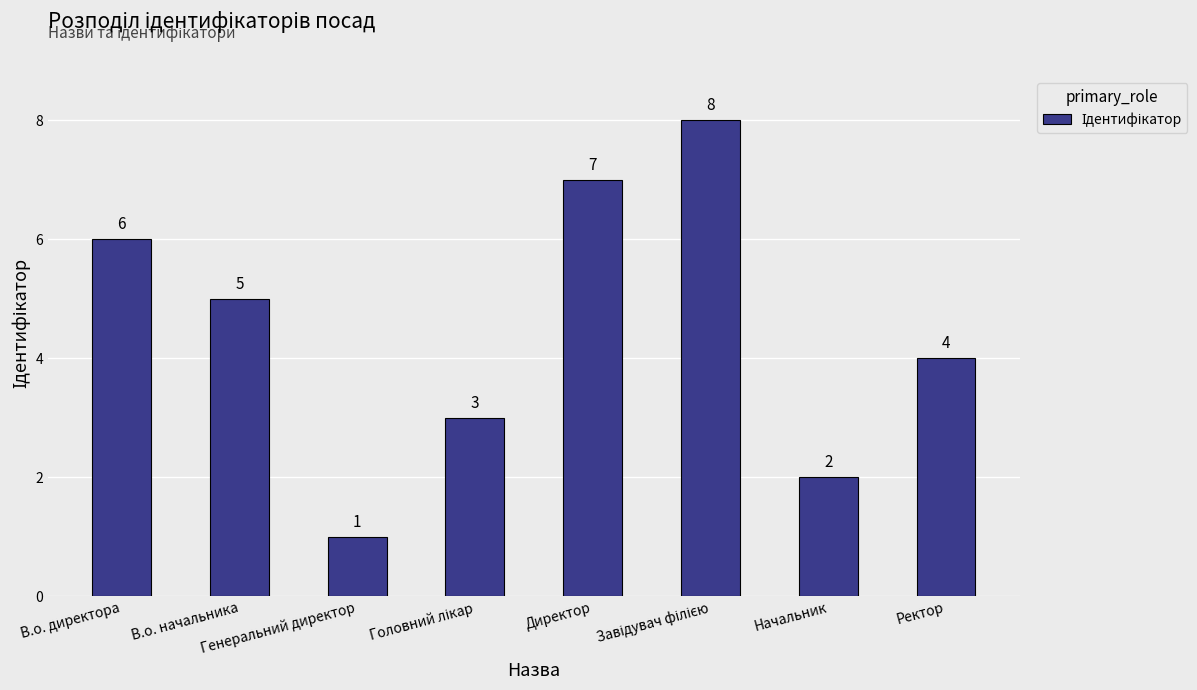

What is the greatest value displayed?

8